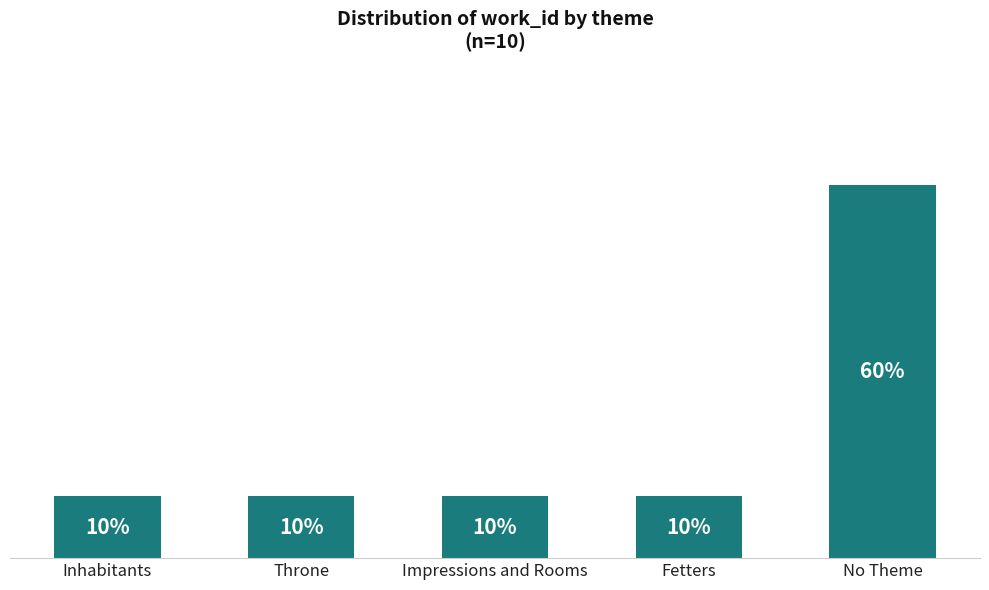

Between Fetters and No Theme, which is larger?

No Theme